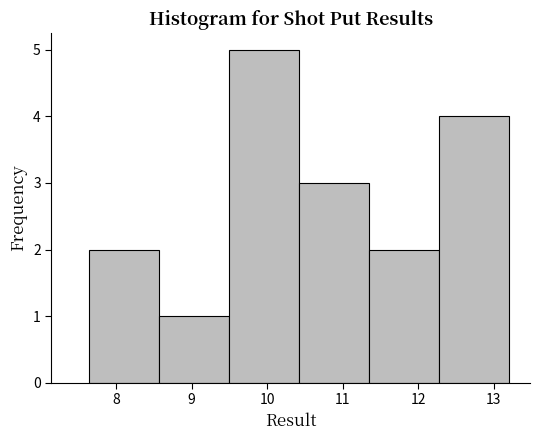

Reading left to right, list every bar in this chart as the range it spans on the x-axis followed by its height. Neither the bar edges nor the heights are printed on the chart, so give them approximately, as read against the axes.

7.6 to 8.6: 2
8.6 to 9.5: 1
9.5 to 10.4: 5
10.4 to 11.3: 3
11.3 to 12.3: 2
12.3 to 13.2: 4